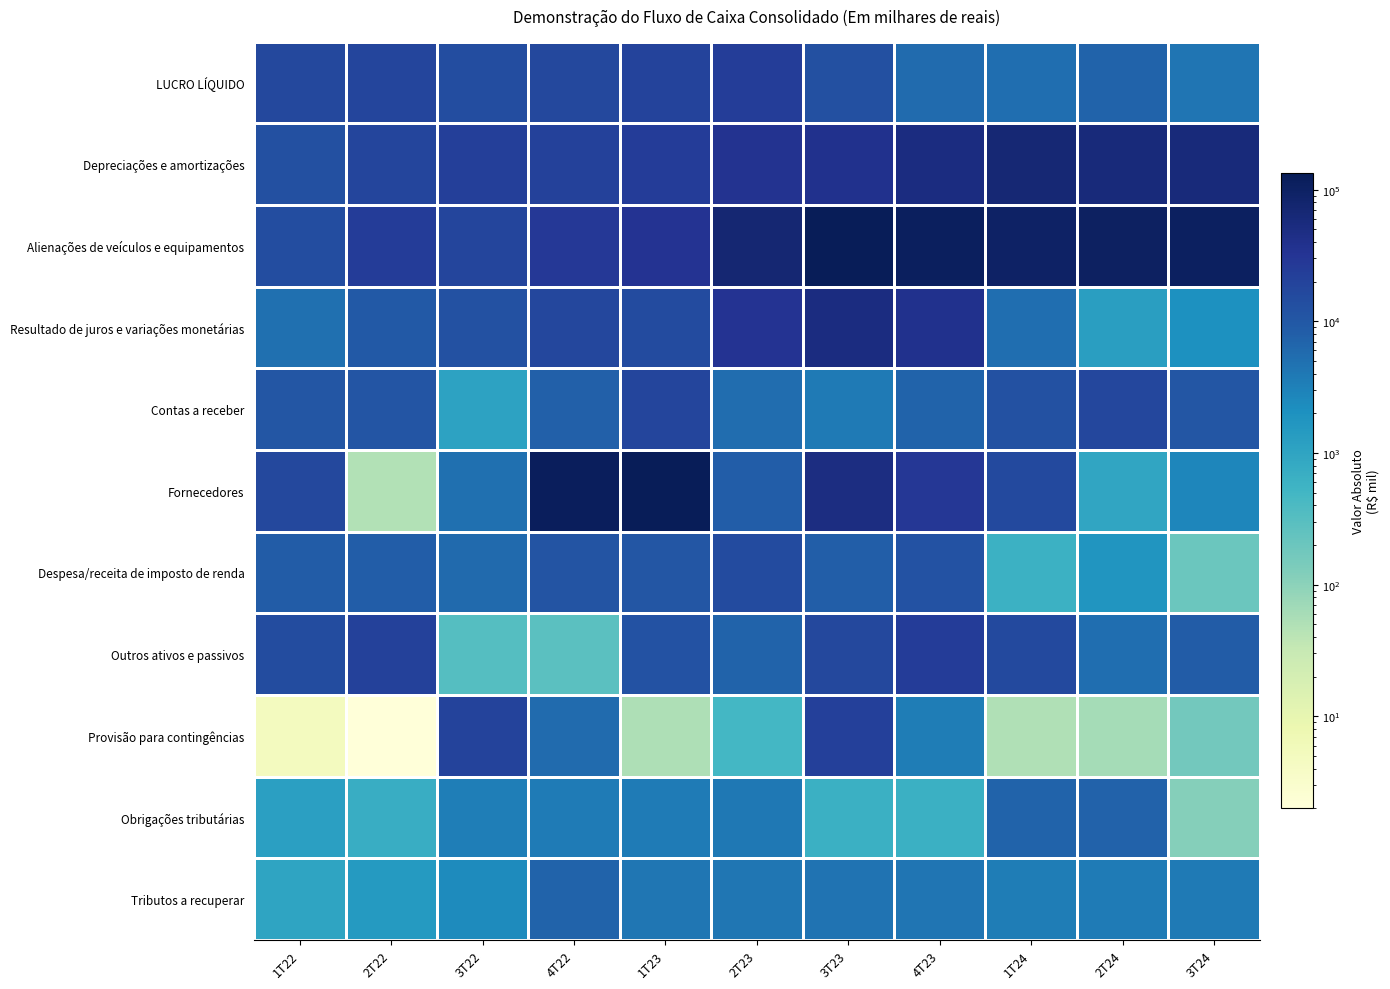

Reading left to right, transcribe all the data shown in this chart.

LUCRO LÍQUIDO: 1T22=17172	2T22=18303	3T22=14261	4T22=17047	1T23=20483	2T23=24091	3T23=13328	4T23=5852	1T24=5338	2T24=7046	3T24=4506
Depreciações e amortizações: 1T22=13350	2T22=18373	3T22=22785	4T22=21479	1T23=25376	2T23=36074	3T23=39189	4T23=53056	1T24=67127	2T24=60744	3T24=58871
Alienações de veículos e equipamentos: 1T22=13959	2T22=25568	3T22=18342	4T22=28451	1T23=33956	2T23=71616	3T23=133137	4T23=114219	1T24=98122	2T24=106907	3T24=110995
Resultado de juros e variações monetárias: 1T22=4983	2T22=9650	3T22=12634	4T22=17830	1T23=15383	2T23=34641	3T23=51359	4T23=38620	1T24=5315	2T24=1231	3T24=2037
Contas a receber: 1T22=10484	2T22=10928	3T22=1080	4T22=7713	1T23=18708	2T23=5396	3T23=3904	4T23=7002	1T24=12478	2T24=17519	3T24=10729
Fornecedores: 1T22=17258	2T22=48	3T22=5071	4T22=118167	1T23=129206	2T23=8645	3T23=49466	4T23=29870	1T24=15903	2T24=969	3T24=2772
Despesa/receita de imposto de renda: 1T22=8948	2T22=8467	3T22=6078	4T22=11258	1T23=10623	2T23=15361	3T23=7979	4T23=12095	1T24=630	2T24=1751	3T24=200
Outros ativos e passivos: 1T22=14849	2T22=20766	3T22=327	4T22=284	1T23=12053	2T23=7105	3T23=17091	4T23=24798	1T24=16350	2T24=5289	3T24=8687
Provisão para contingências: 1T22=5	2T22=2	3T22=19991	4T22=5692	1T23=54	2T23=481	3T23=21835	4T23=3575	1T24=50	2T24=62	3T24=168
Obrigações tributárias: 1T22=1202	2T22=726	3T22=3450	4T22=3790	1T23=3692	2T23=4038	3T23=650	4T23=647	1T24=7109	2T24=7568	3T24=117
Tributos a recuperar: 1T22=997	2T22=1489	3T22=2451	4T22=6985	1T23=4207	2T23=4322	3T23=4603	4T23=4381	1T24=3628	2T24=3772	3T24=3885